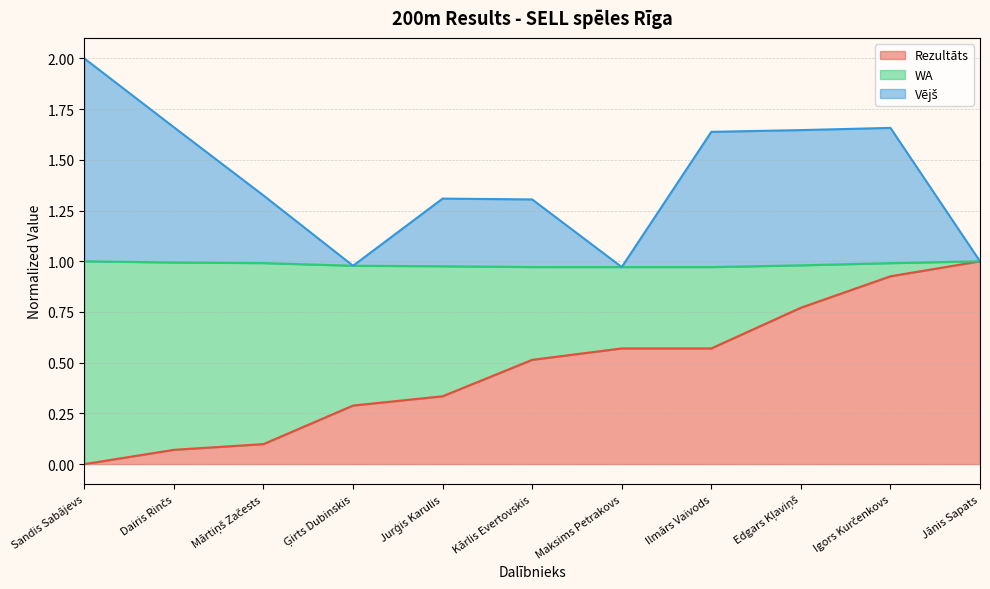

True or false: Vējš and Rezultāts intersect in this chart.

False